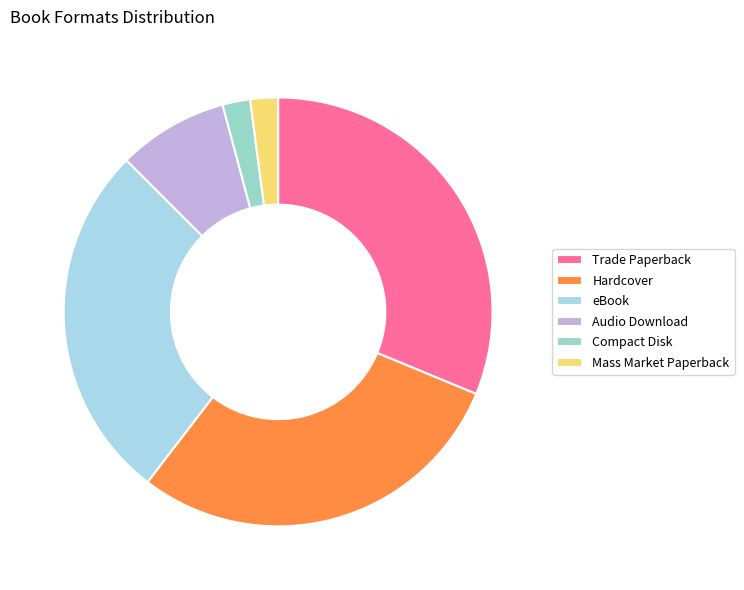

What percentage is the Hardcover slice, to the nearest percent?

29%